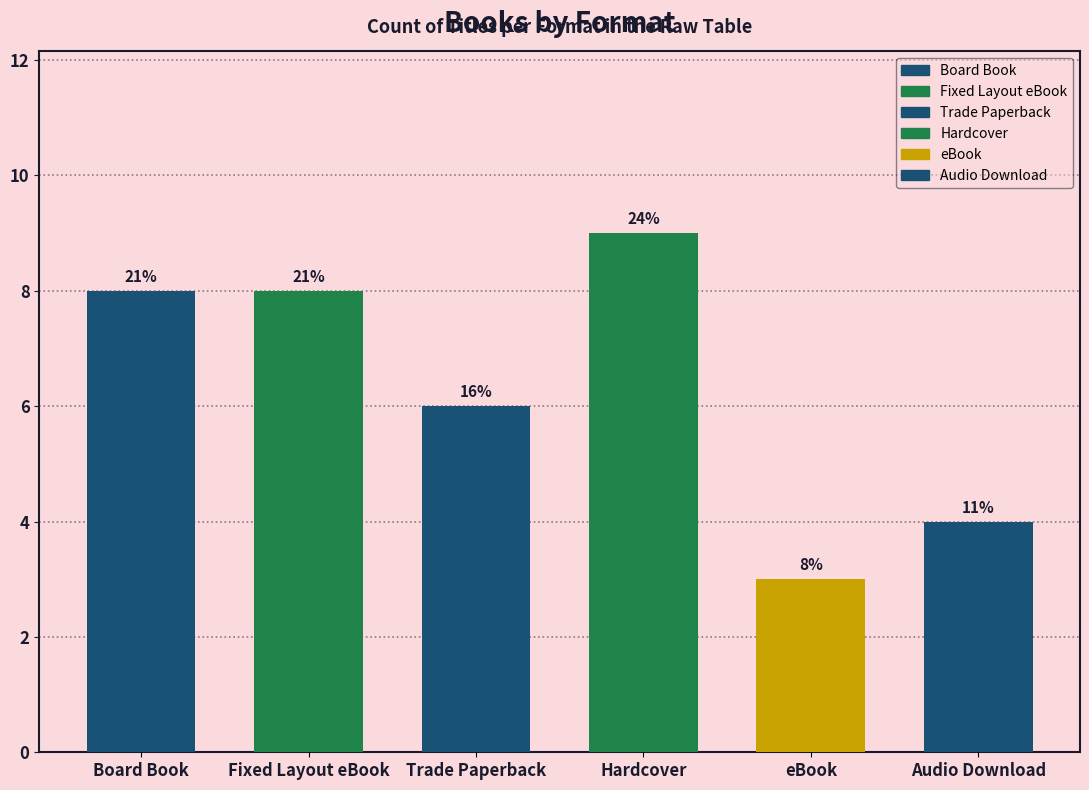

What position from the left is Trade Paperback?

3